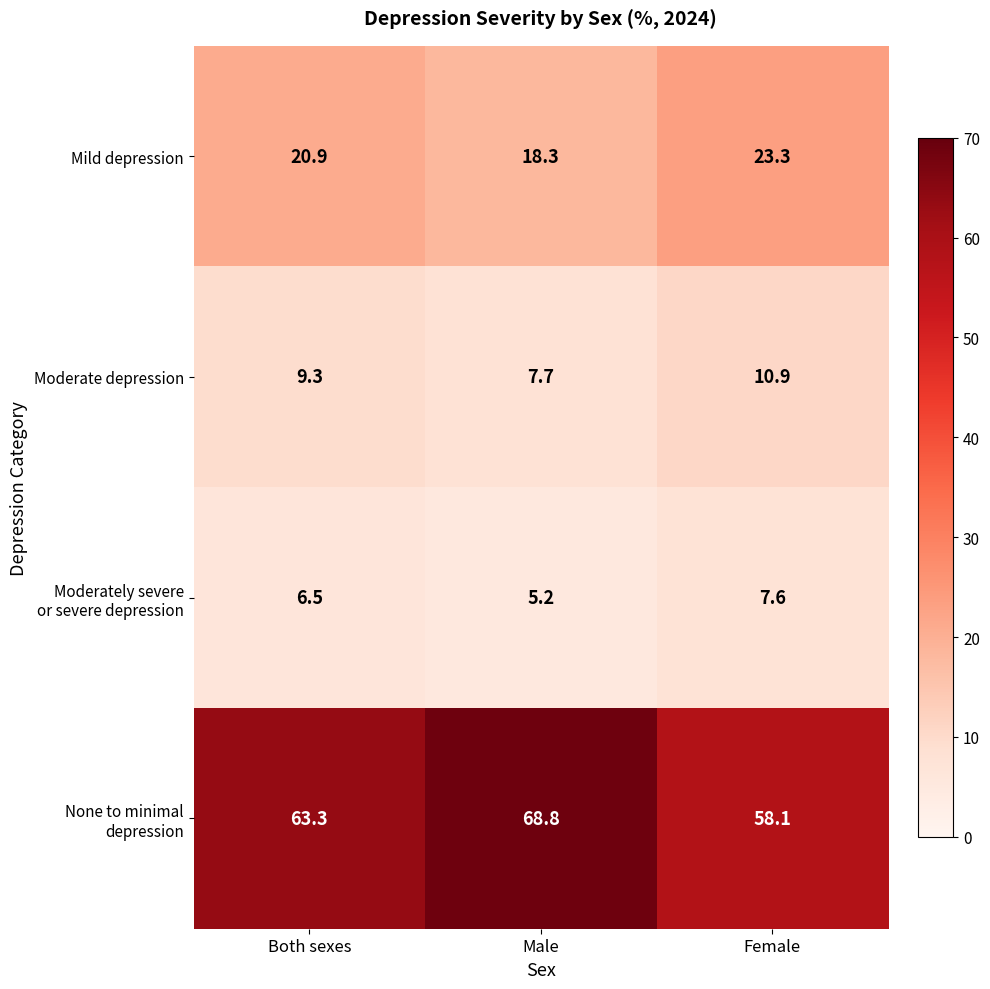

What is the smallest value displayed?

5.2